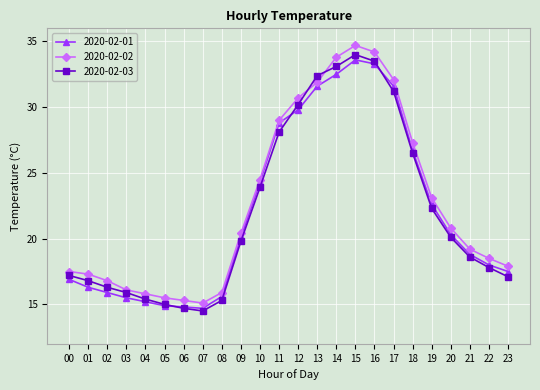

How many interior local peaks does the 2020-02-03 series have?

1